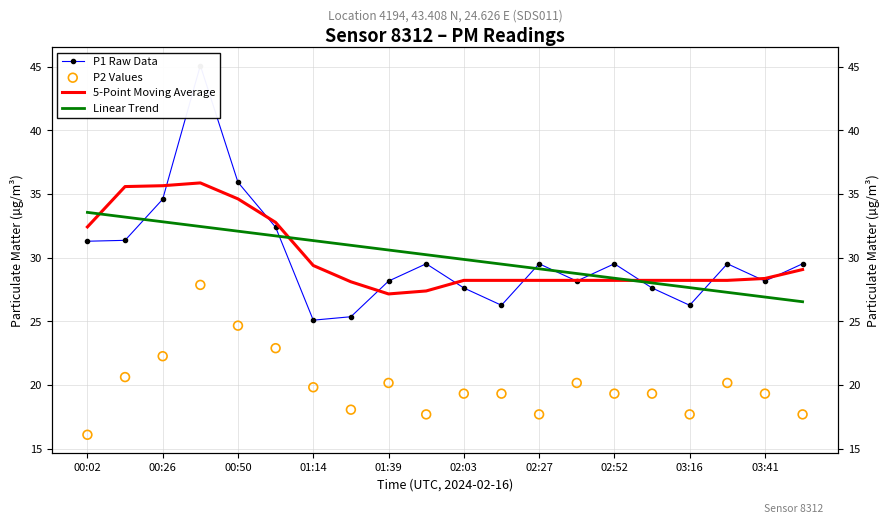

What is the total value across all series at 03:16?

99.9